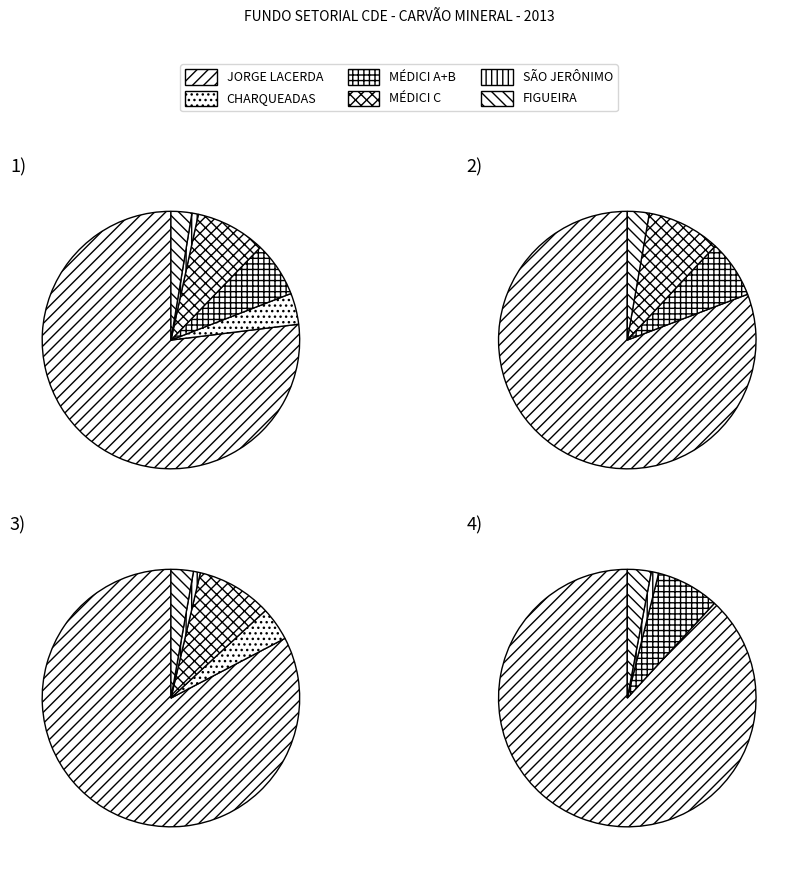

What is the change in value from PRESIDENTE MÉDICI FASES A+B to PRESIDENTE MÉDICI FASE C?

+17336030.5